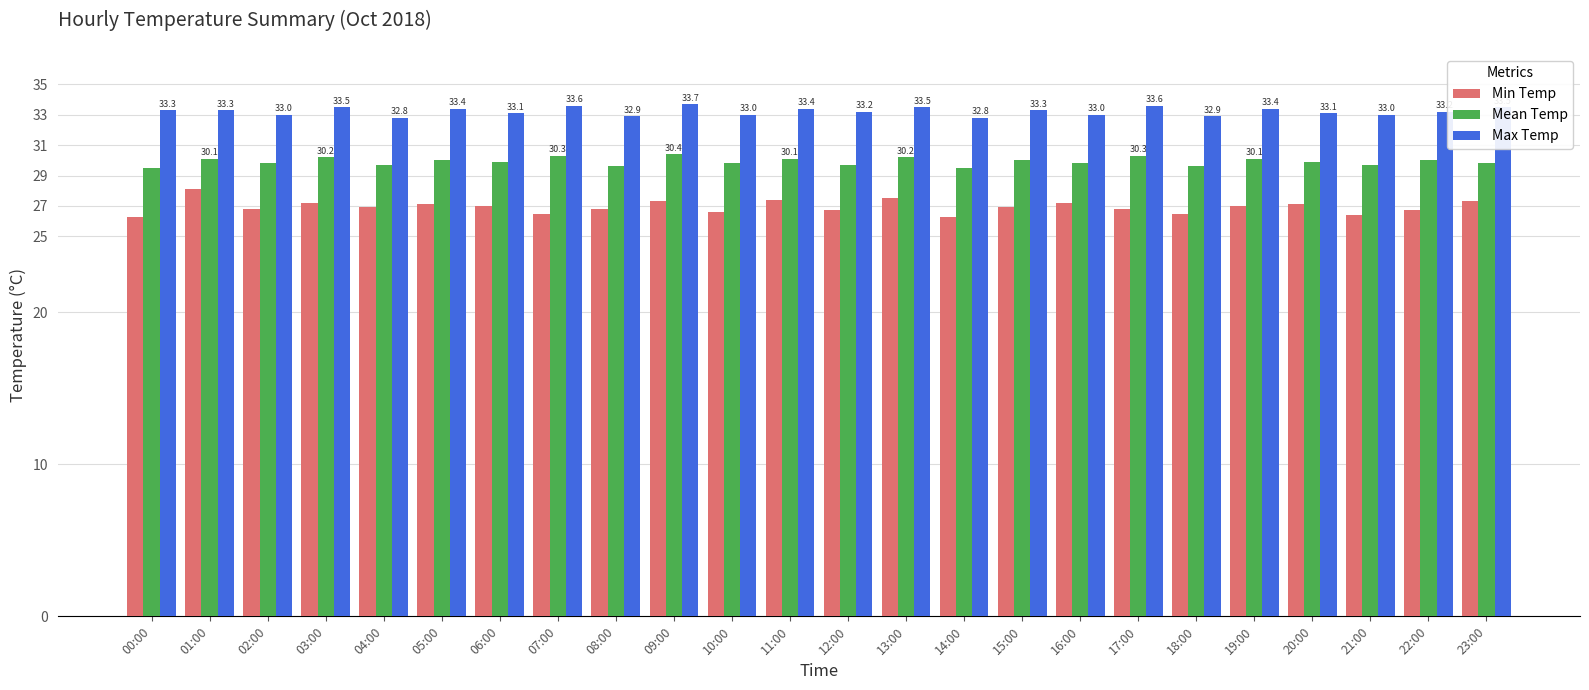

What is the difference between the highest and lowest values at 09:00?

6.4